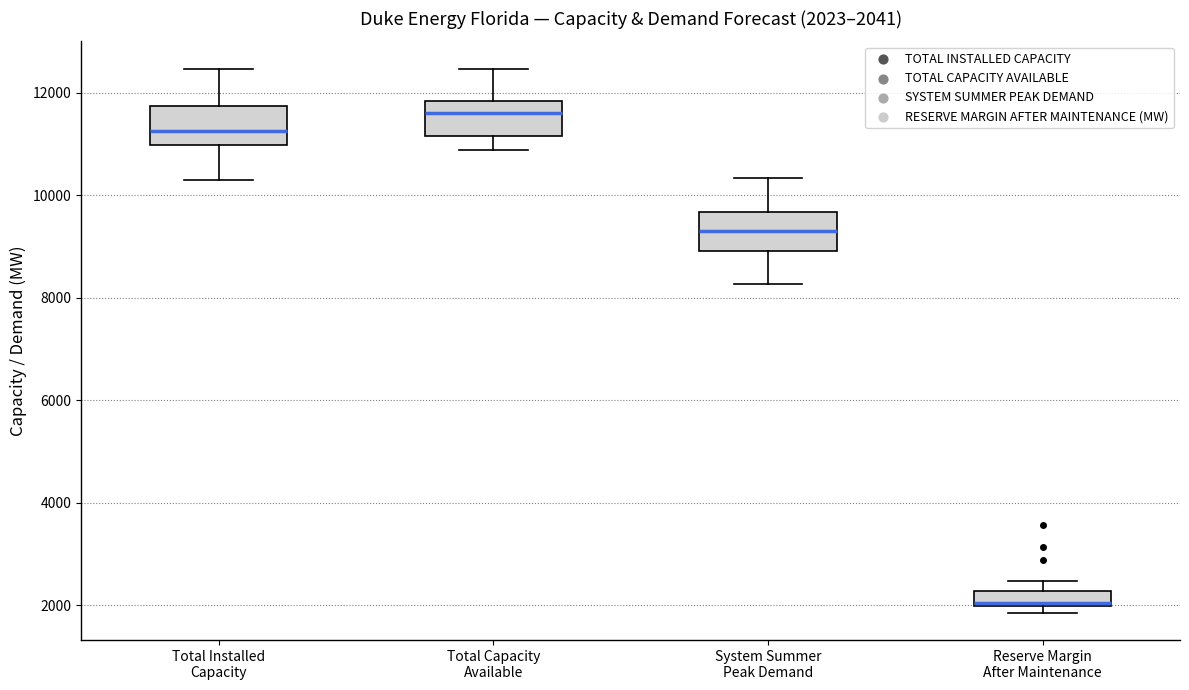

Which box's median line is the highest?

Total Capacity Available